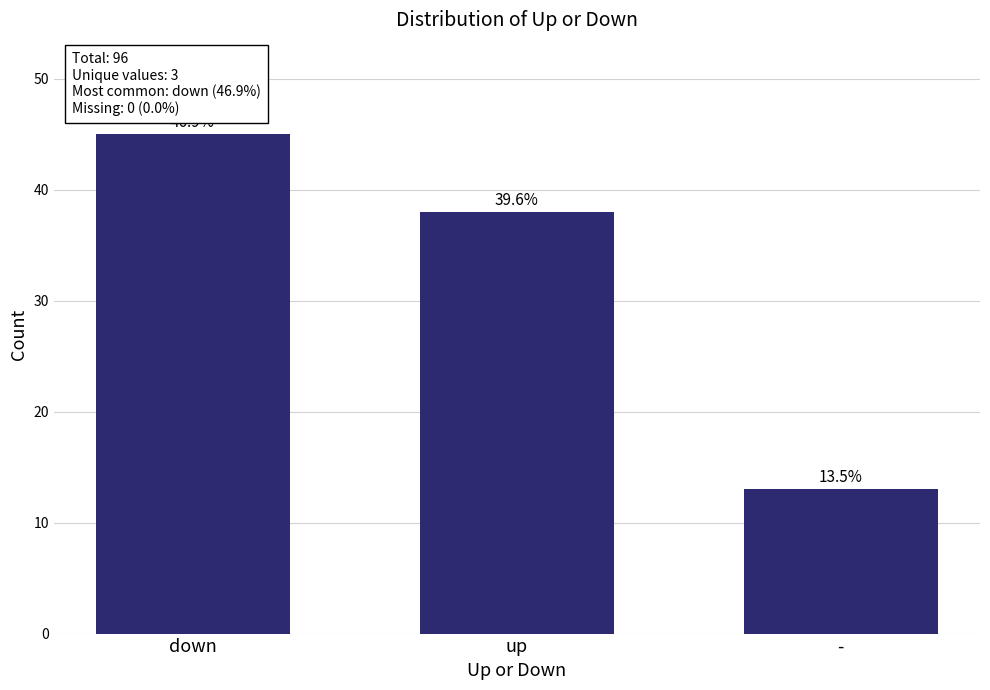

What is the label of the 3rd bar from the right?

down